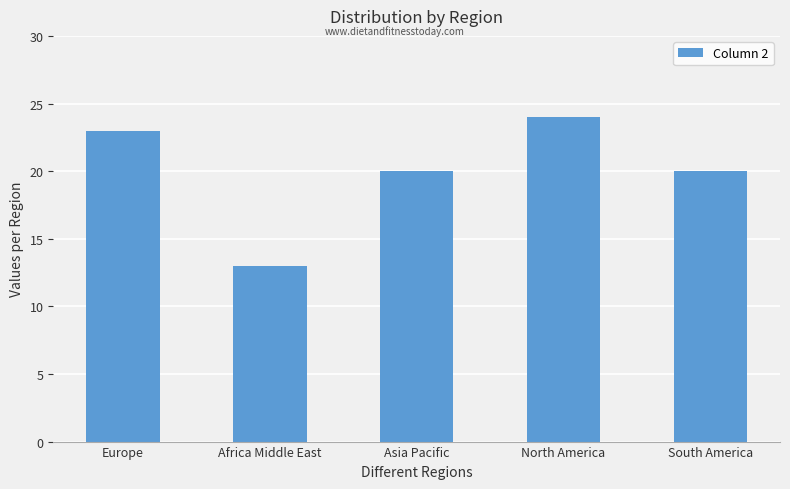

Between North America and Asia Pacific, which is larger?

North America